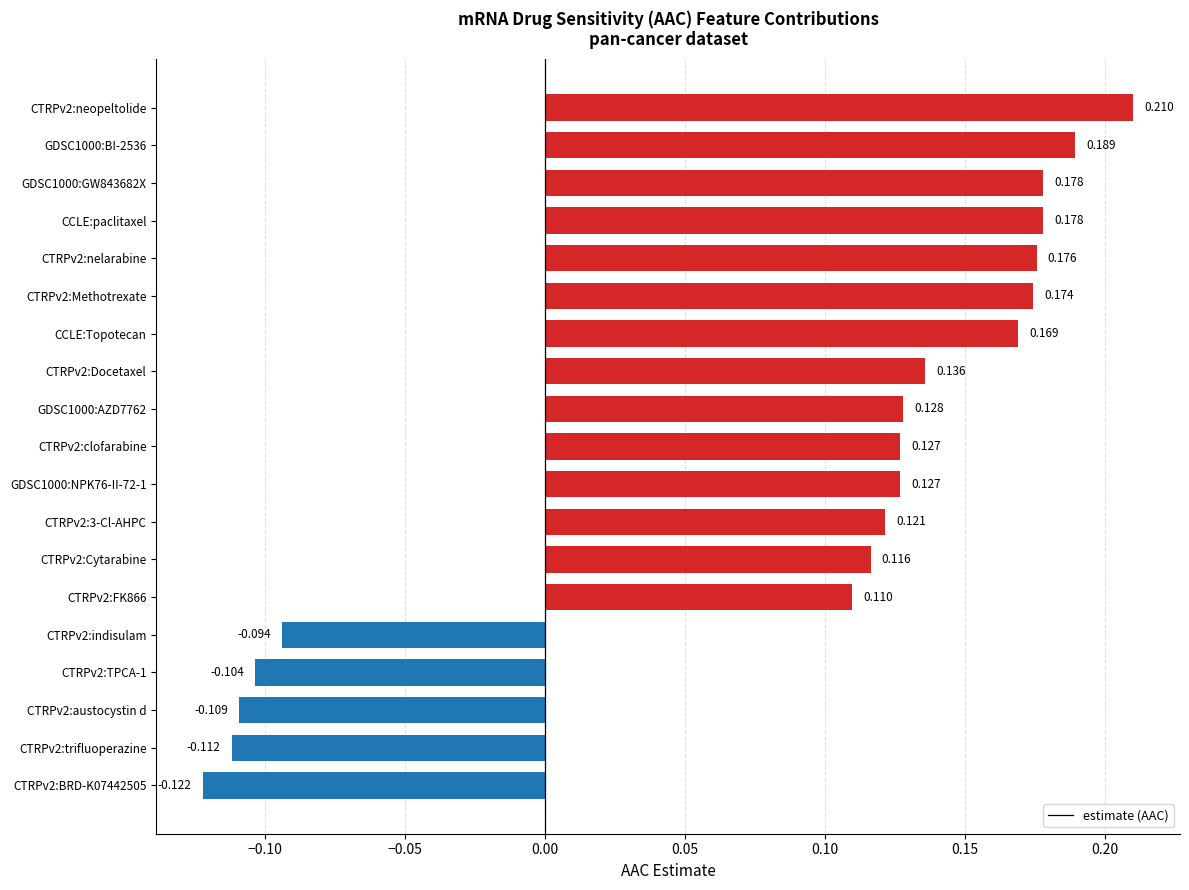

What is the difference between the maximum and second lowest values?

0.3